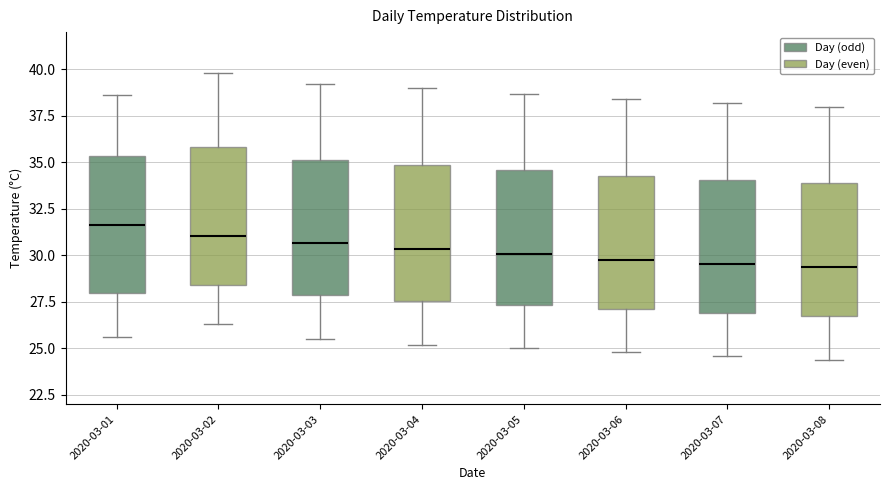

Reading left to right, read every box against the y-axis: the position of its median line, the range the box covers, and the ends of its whiskers. The values are not printed on the chart, so give them approximately, as read against the axis.

2020-03-01: median 31.5, box 28.0 to 35.5, whiskers 25.5 to 38.5
2020-03-02: median 31.0, box 28.5 to 36.0, whiskers 26.5 to 40.0
2020-03-03: median 30.5, box 28.0 to 35.0, whiskers 25.5 to 39.0
2020-03-04: median 30.5, box 27.5 to 35.0, whiskers 25.0 to 39.0
2020-03-05: median 30.0, box 27.5 to 34.5, whiskers 25.0 to 38.5
2020-03-06: median 30.0, box 27.0 to 34.5, whiskers 25.0 to 38.5
2020-03-07: median 29.5, box 27.0 to 34.0, whiskers 24.5 to 38.0
2020-03-08: median 29.5, box 26.5 to 34.0, whiskers 24.5 to 38.0